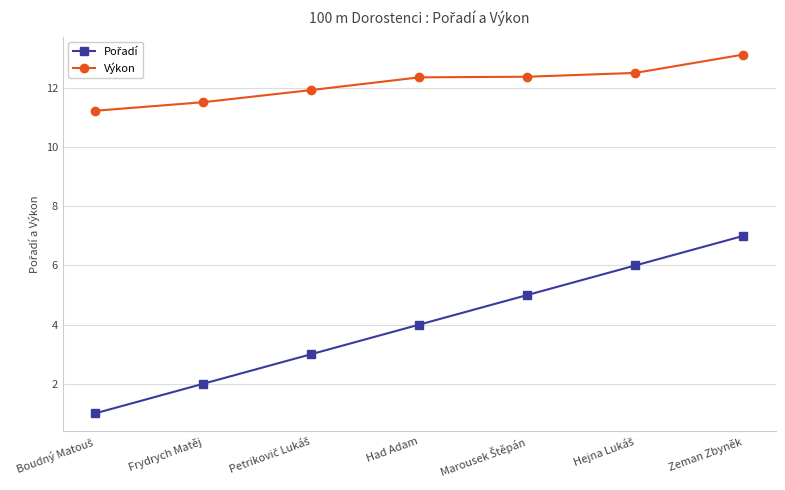

What is the difference between the second highest and minimum values in the Výkon series?

1.3